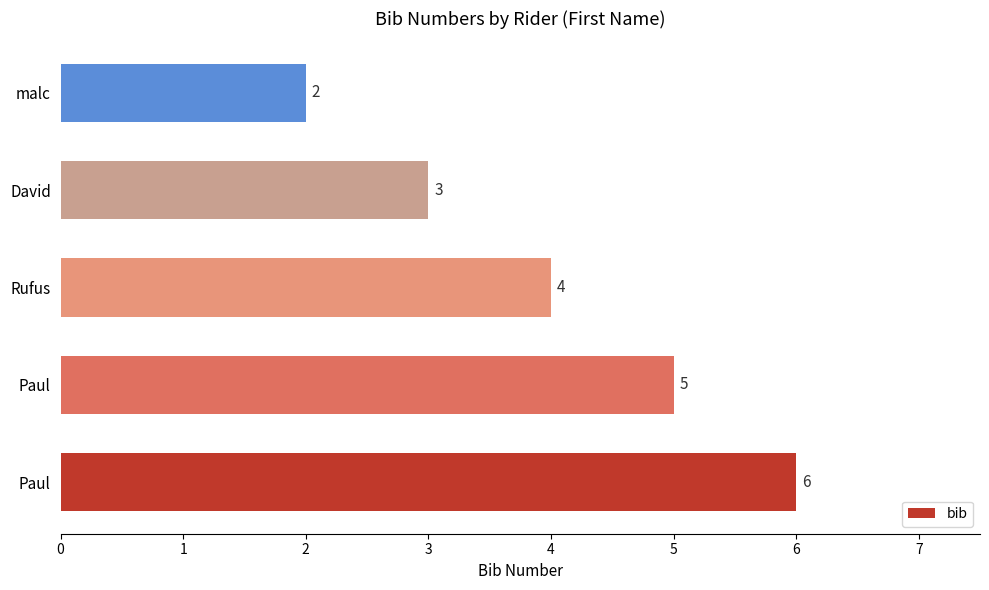

Are the bars grouped side by side (vs. stacked)?

No